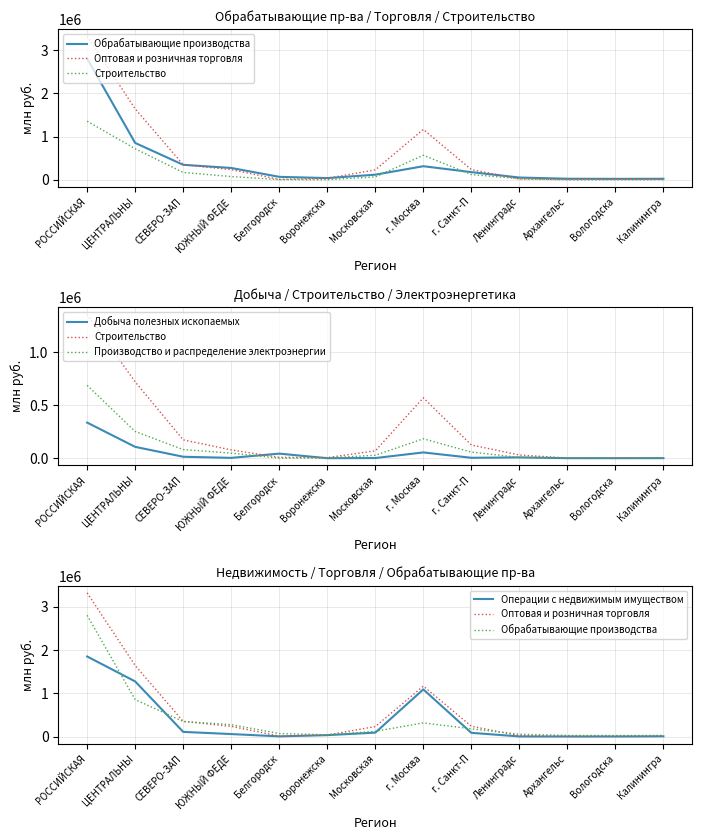

After their last crossing, which series has the higher values: Строительство or Добыча полезных ископаемых?

Строительство